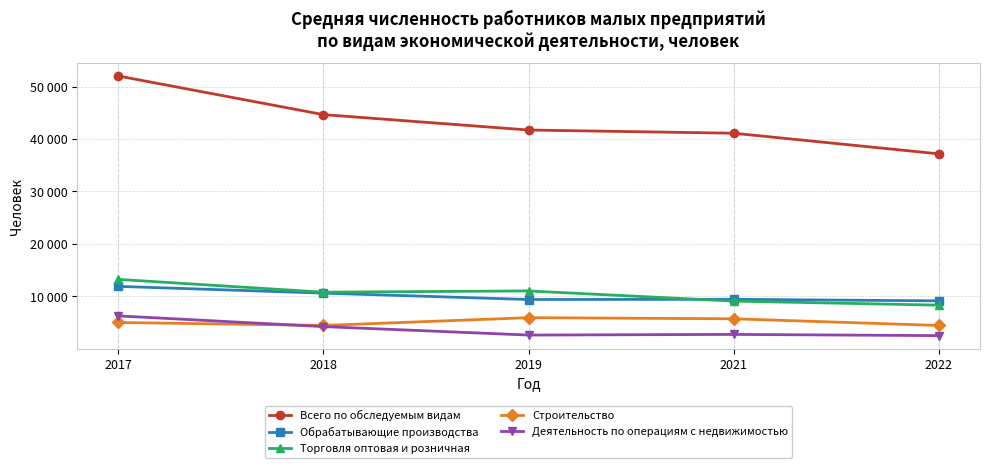

Is this an area chart (filled region under the line)?

No